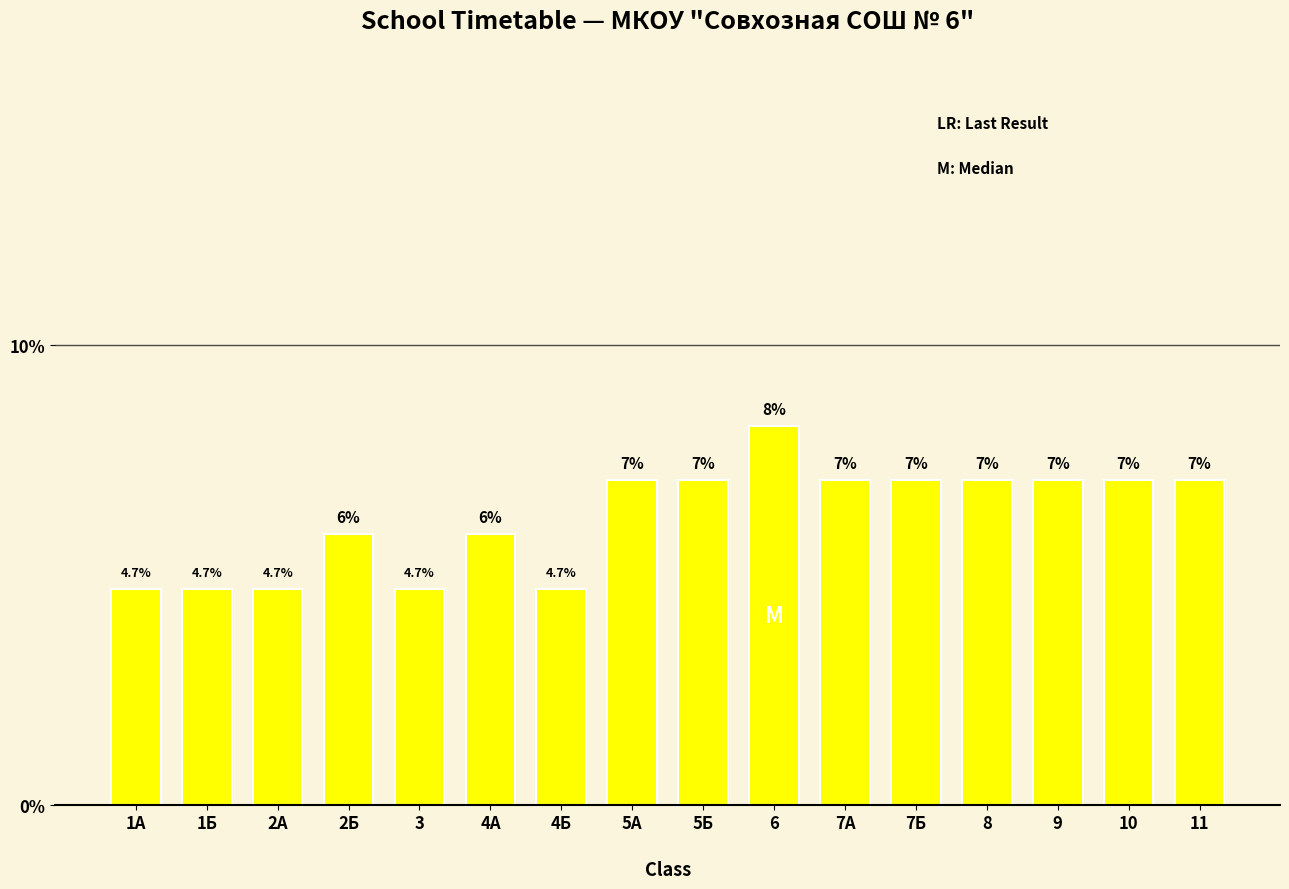

How many bars are there in total?

16